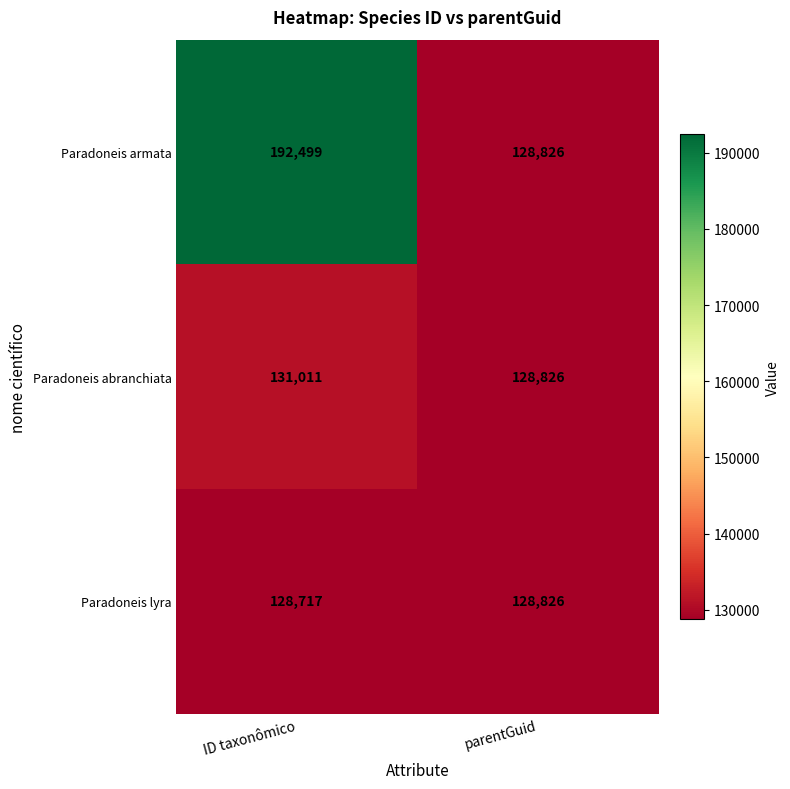

True or false: Paradoneis lyra has a value of 212105 at parentGuid.

False